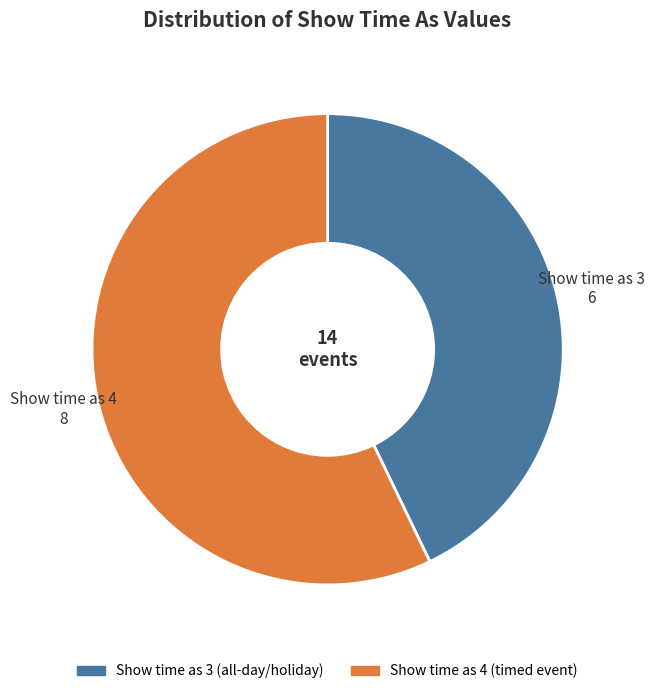

Is there a majority slice in this chart?

Yes